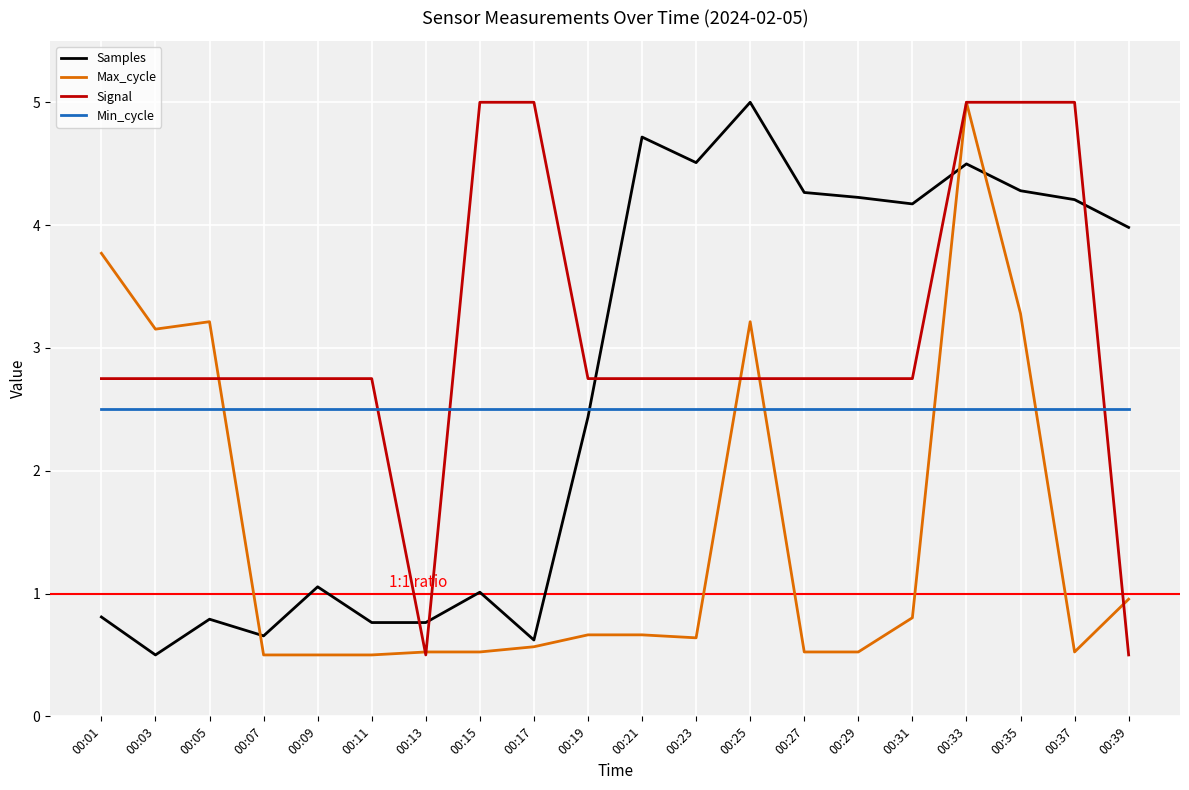

The Samples series shows 0.8 at 00:13. True or false?

True